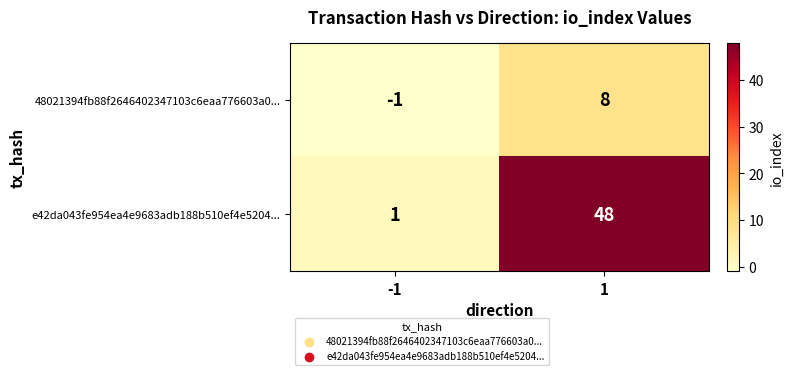

What is the difference between the 48021394fb88f2646402347103c6eaa776603a0... values at -1 and 1?

9